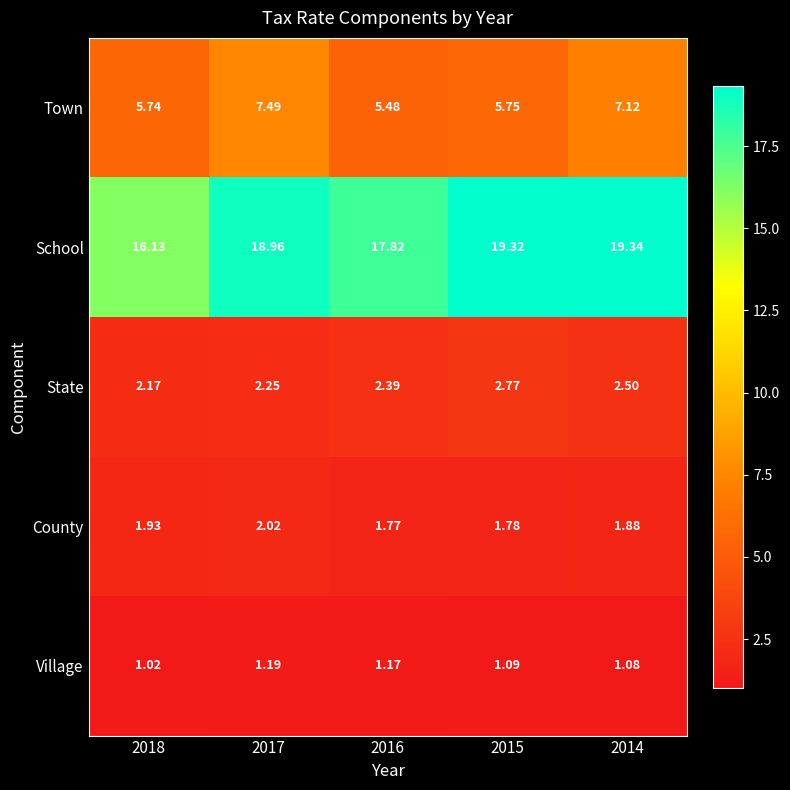

Is the value of State at 2016 greater than the value of School at 2016?

No